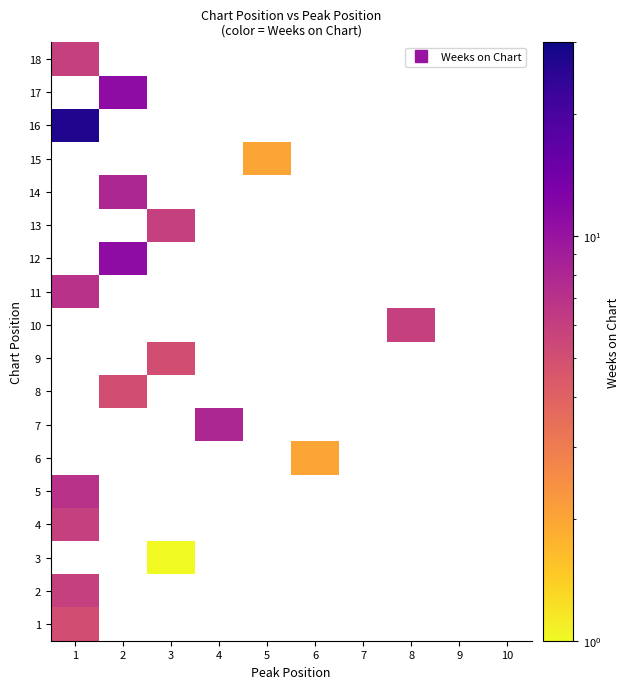

Reading left to right, transcribe all the data shown in this chart.

1: Peak Position=1	Weeks on Chart=5
2: Peak Position=1	Weeks on Chart=6
3: Peak Position=3	Weeks on Chart=1
4: Peak Position=1	Weeks on Chart=6
5: Peak Position=1	Weeks on Chart=7
6: Peak Position=6	Weeks on Chart=2
7: Peak Position=4	Weeks on Chart=8
8: Peak Position=2	Weeks on Chart=5
9: Peak Position=3	Weeks on Chart=5
10: Peak Position=8	Weeks on Chart=6
11: Peak Position=1	Weeks on Chart=7
12: Peak Position=2	Weeks on Chart=11
13: Peak Position=3	Weeks on Chart=6
14: Peak Position=2	Weeks on Chart=8
15: Peak Position=5	Weeks on Chart=2
16: Peak Position=1	Weeks on Chart=27
17: Peak Position=2	Weeks on Chart=11
18: Peak Position=1	Weeks on Chart=6